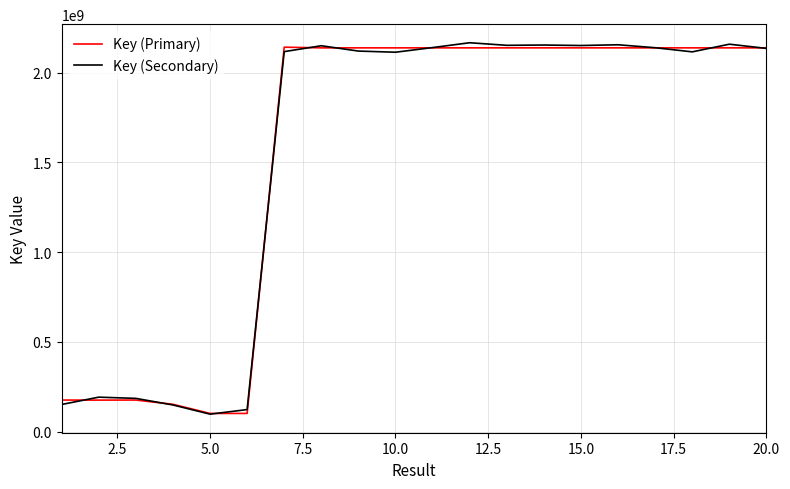

What is the minimum value for Key (Secondary)?

96750628